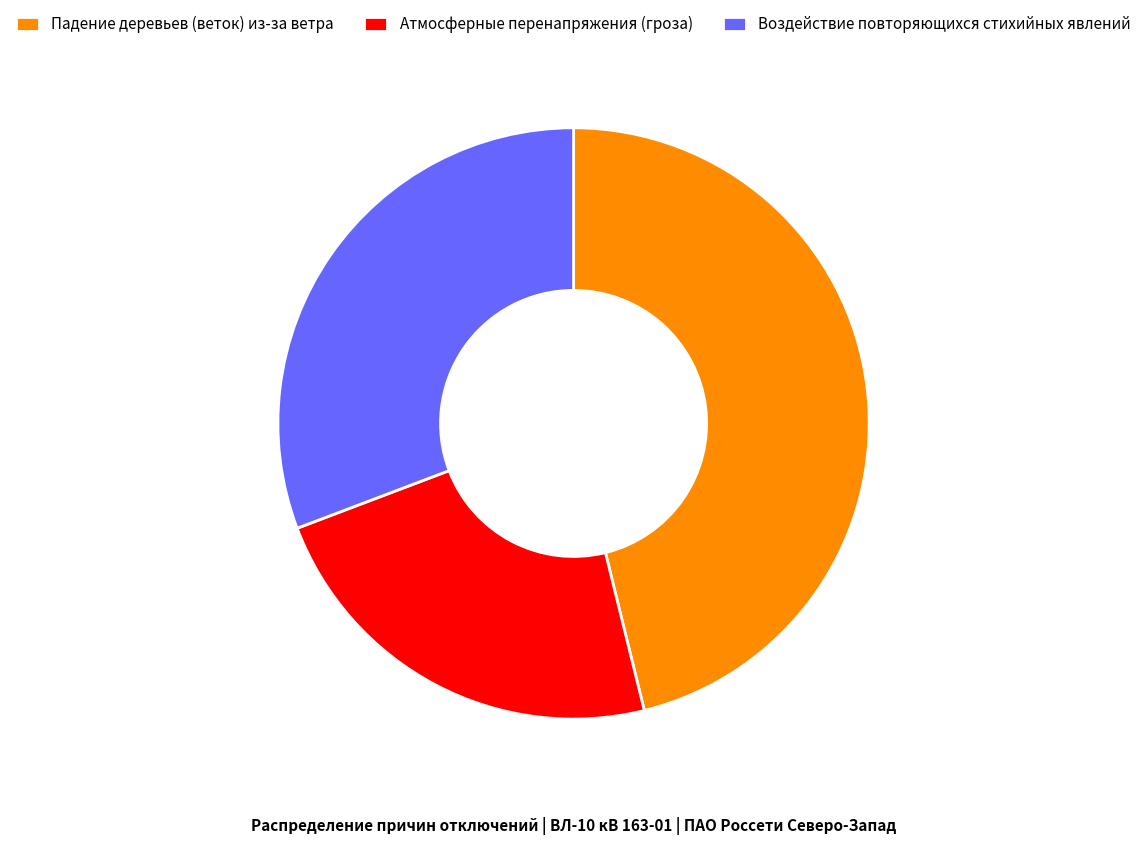

How many slices are in this pie chart?

3